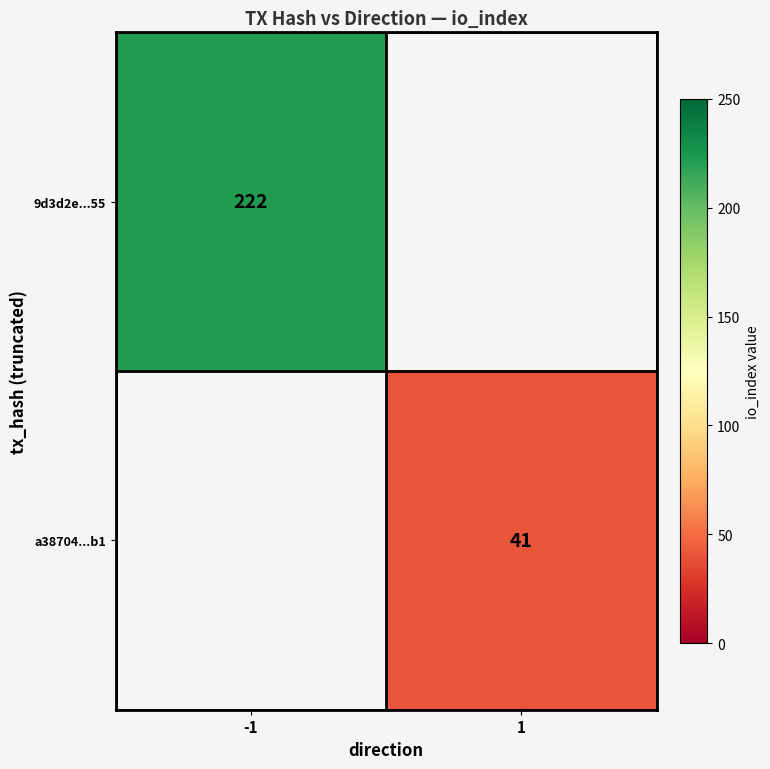

Count the number of data series in this chart.

2